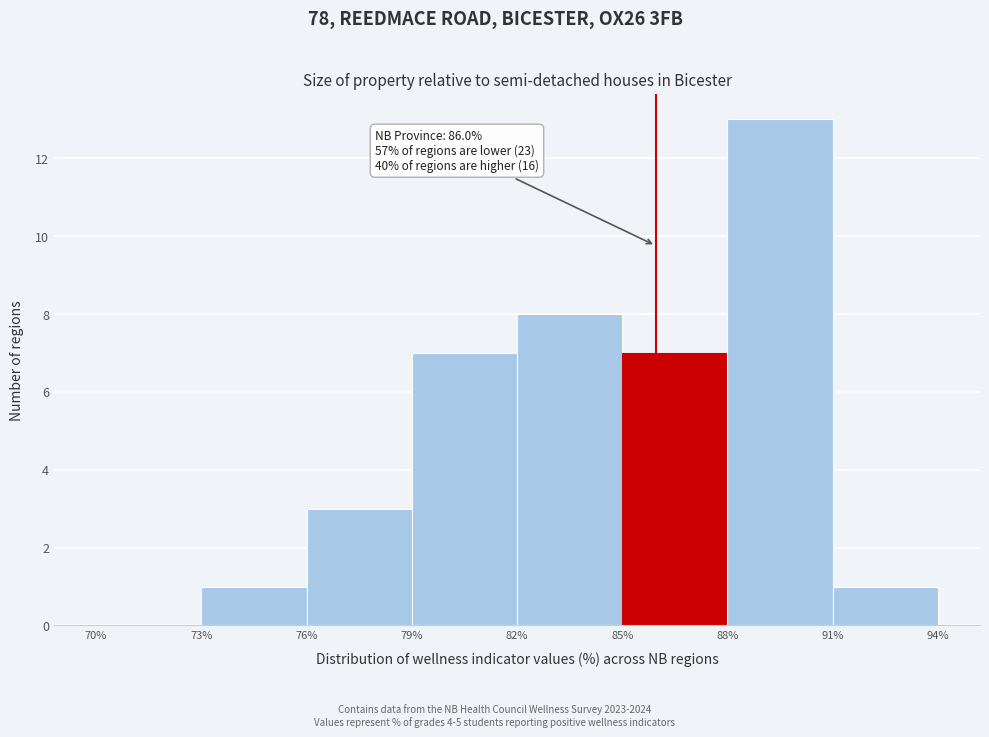

Which range on the x-axis has the tallest bar?

88% to 91%